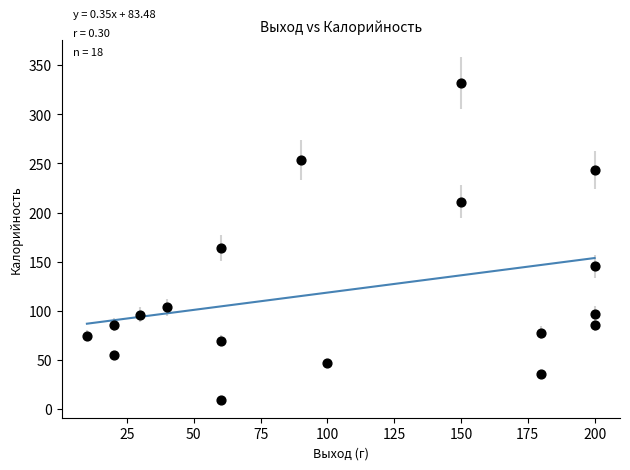

What is the range of Y values (max minus min)?

322.4